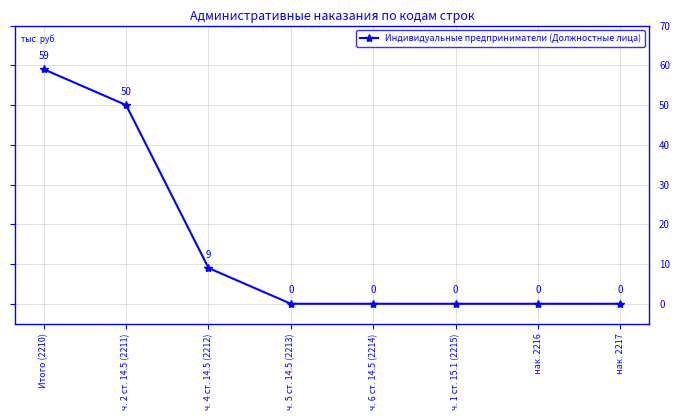

What is the maximum value shown in the chart?

59